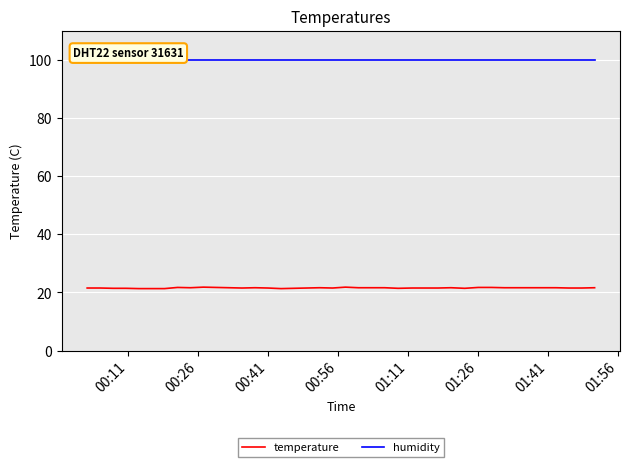

What is the lowest value of the temperature series?

21.3